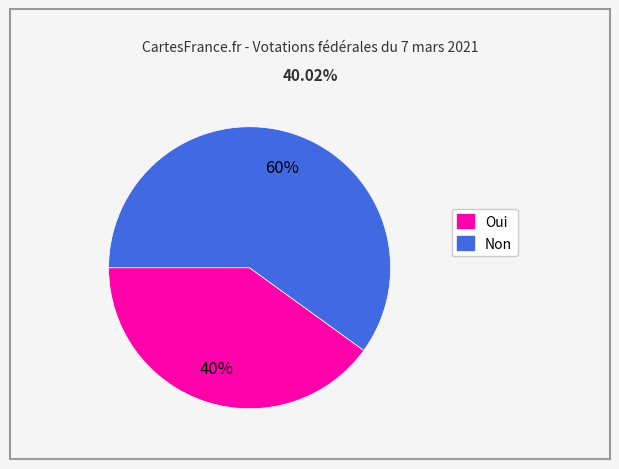

Which category accounts for the majority?

Non